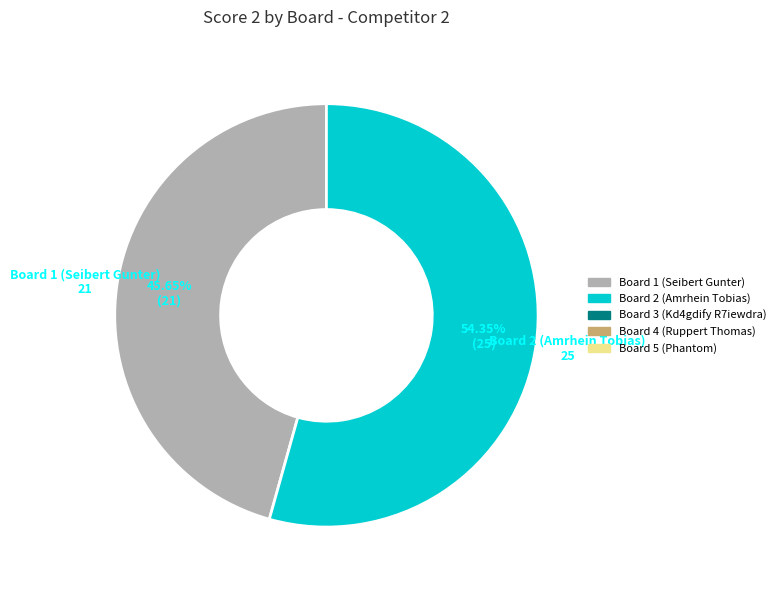

Does Board 2 (Amrhein Tobias) account for over 50% of the chart?

Yes